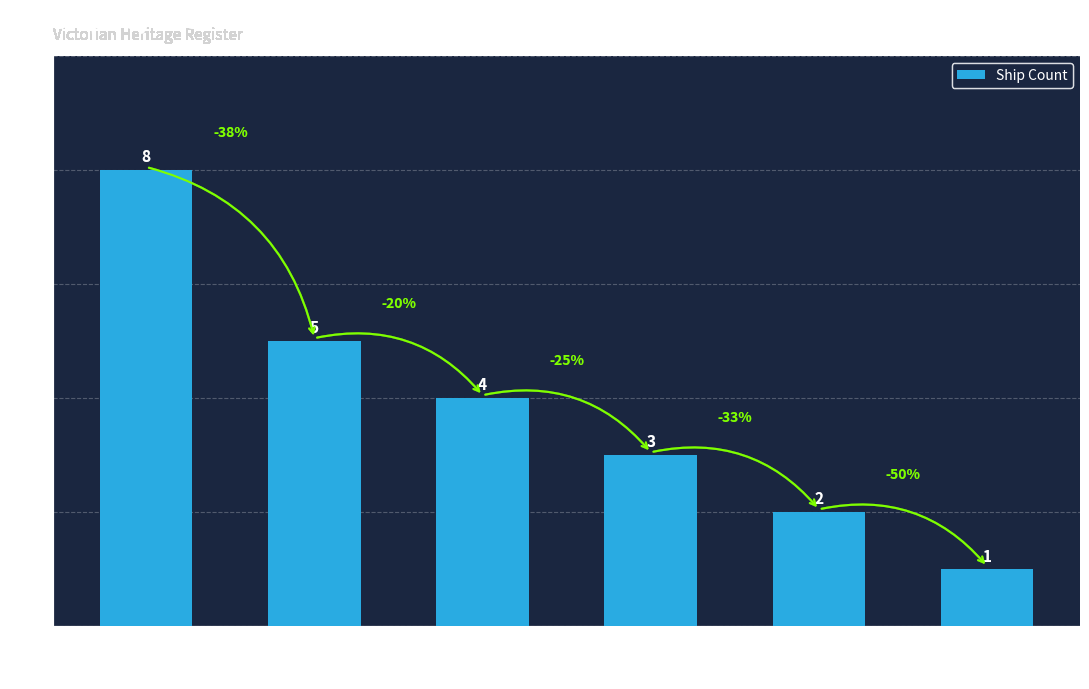

Are the bars grouped side by side (vs. stacked)?

No